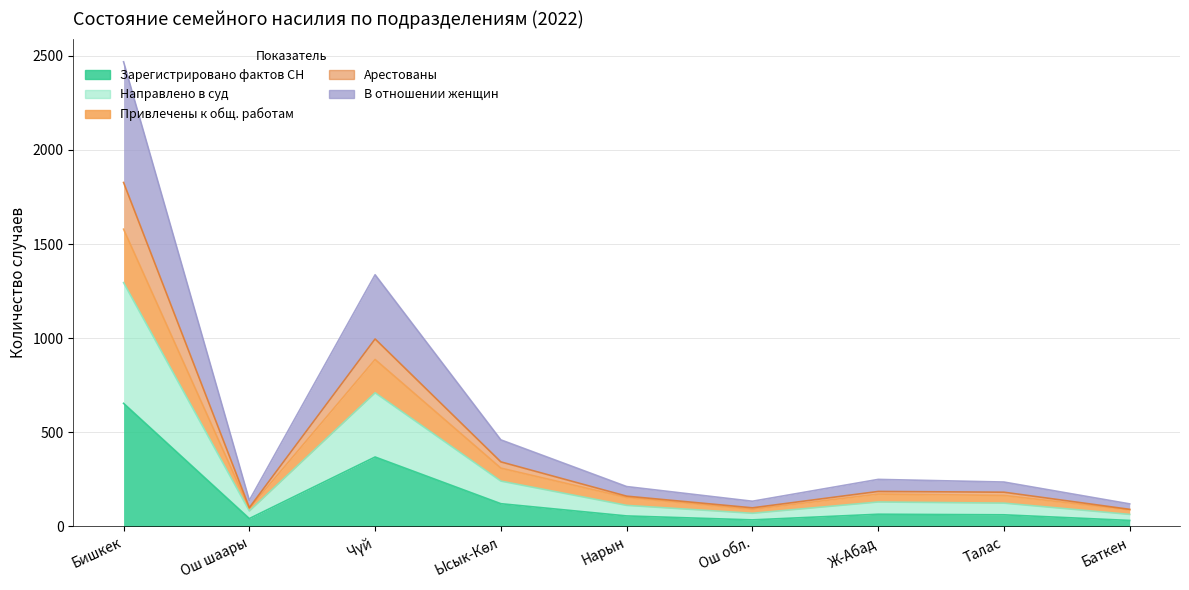

True or false: Привлечены к общ. работам and В отношении женщин cross at least once.

False